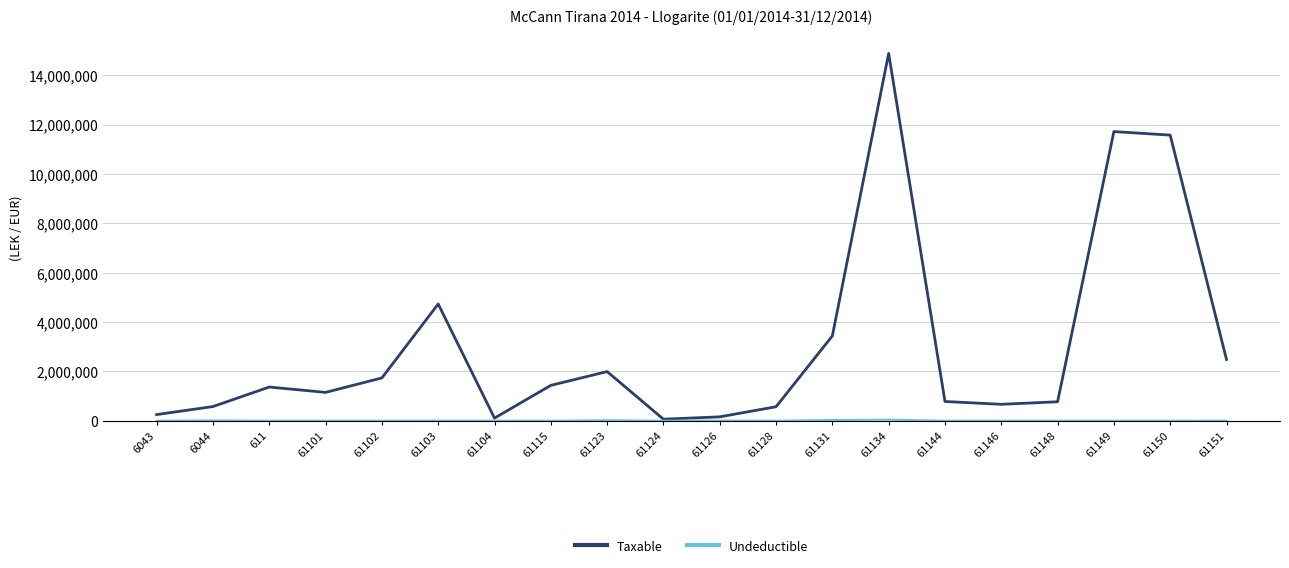

Count the number of categories in the chart.

20